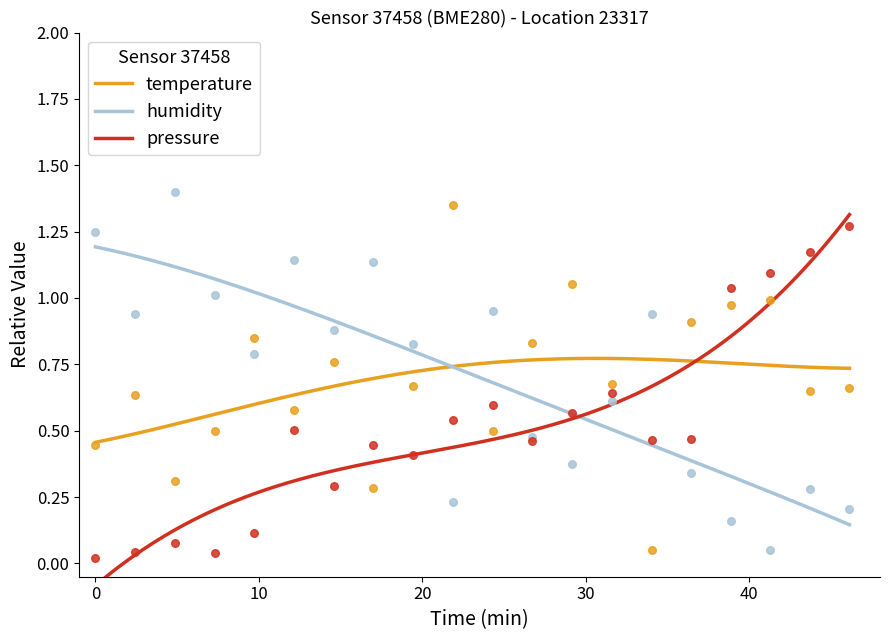

Which series has the widest spread of Y values?

humidity